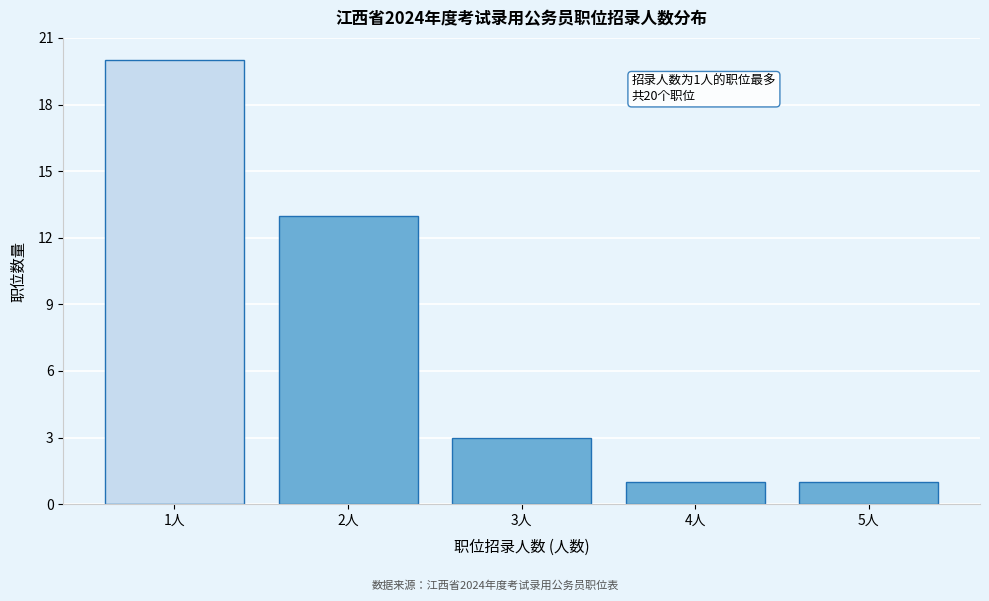

Reading left to right, what are all the values shown in this chart?

1人=20	2人=13	3人=3	4人=1	5人=1